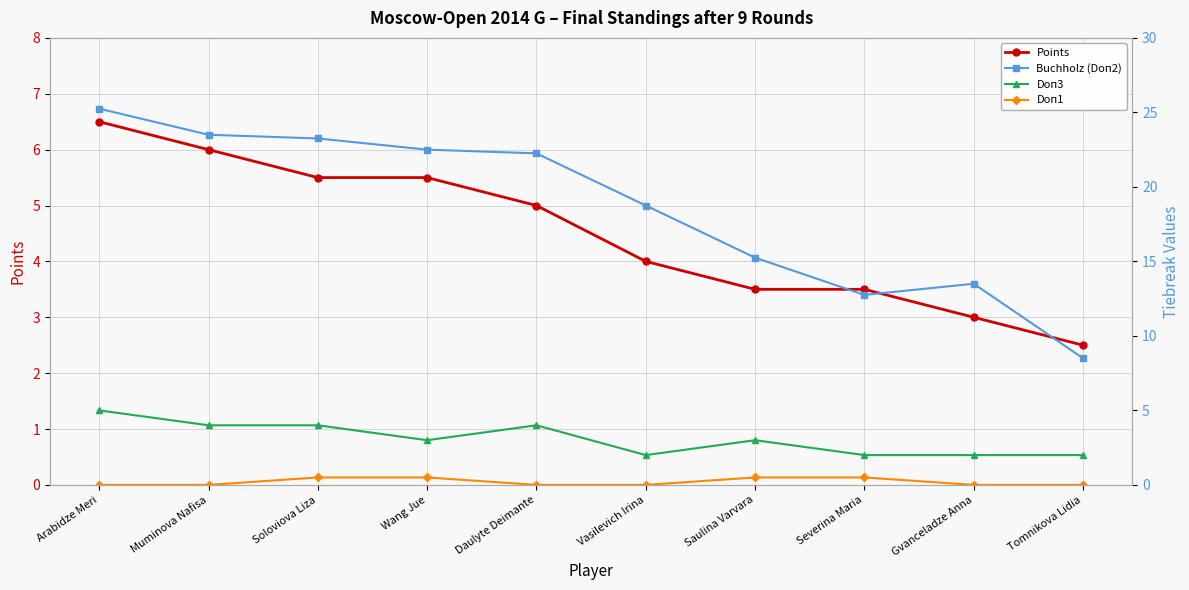

True or false: Points and Buchholz (Doп2) cross at least once.

False